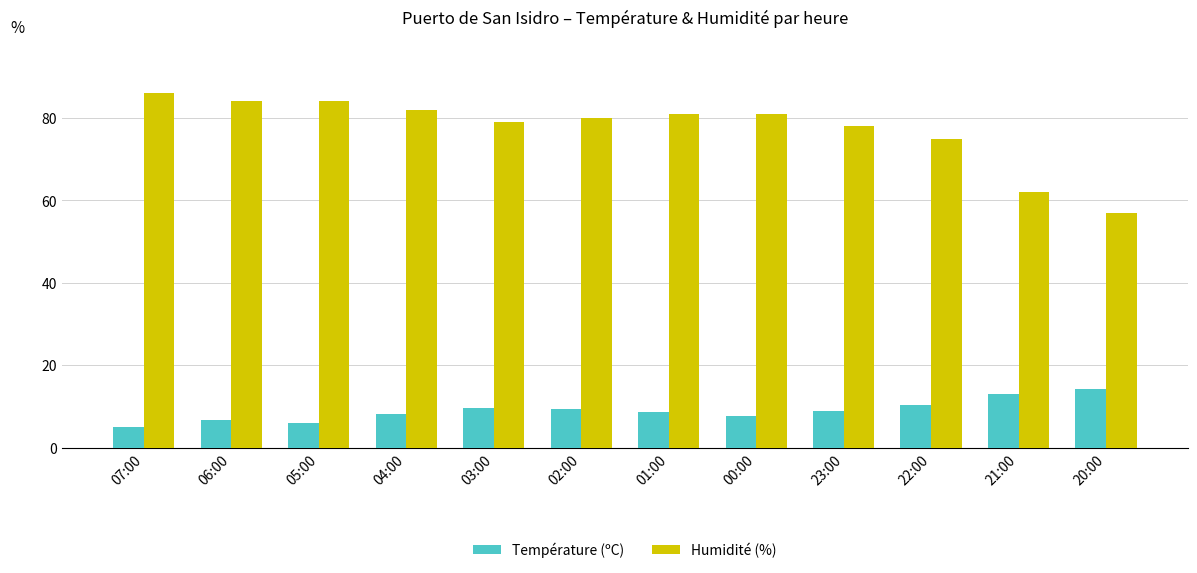

At how many categories does at least one series exceed 65?

10